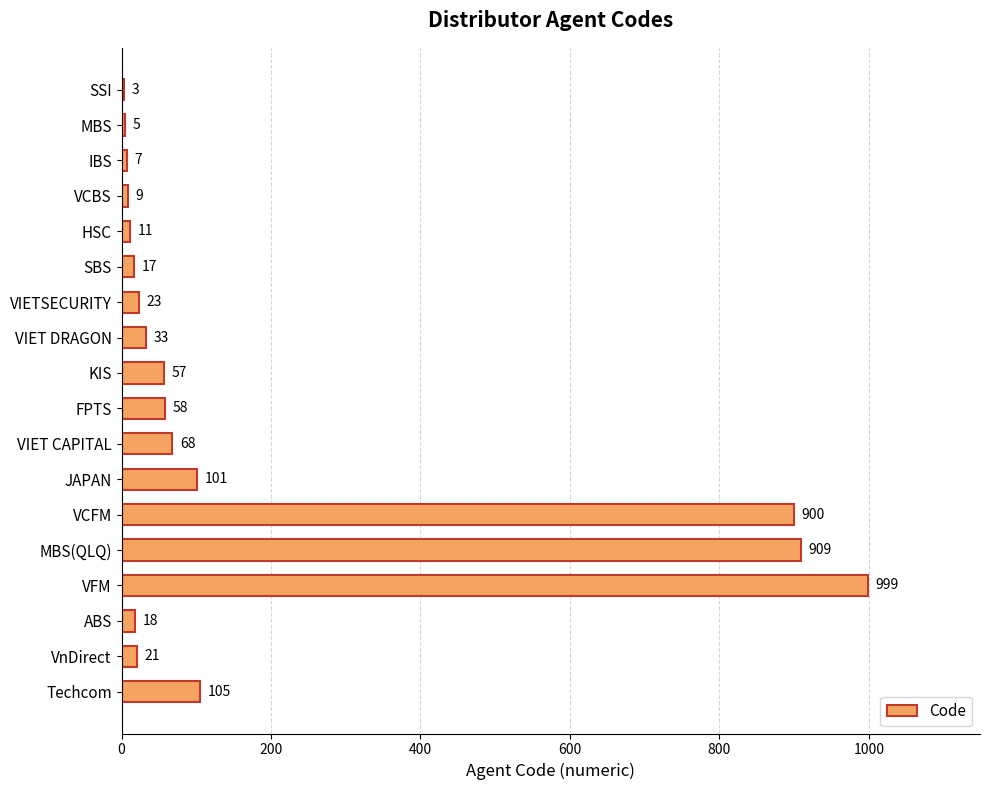

The value at VIET CAPITAL is 114. True or false?

False